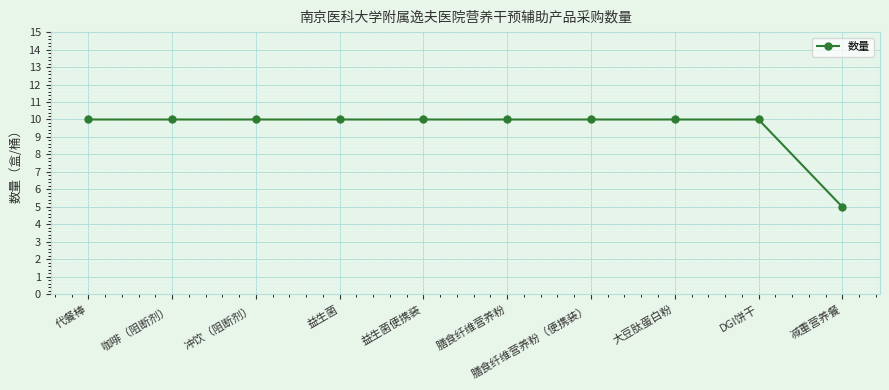

What is the value of the 2nd point from the left?

10